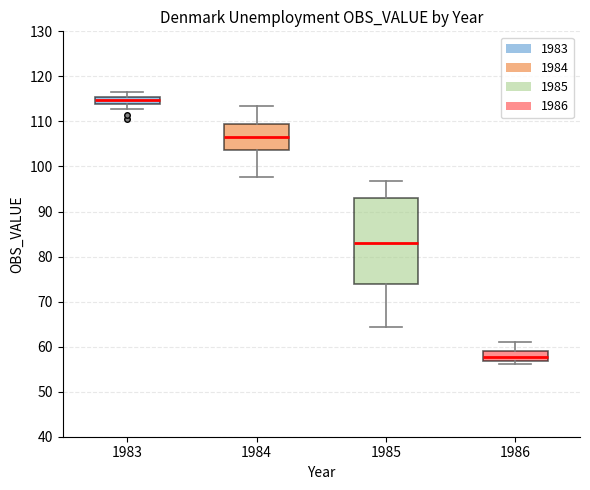

Which box has the highest median line?

1983